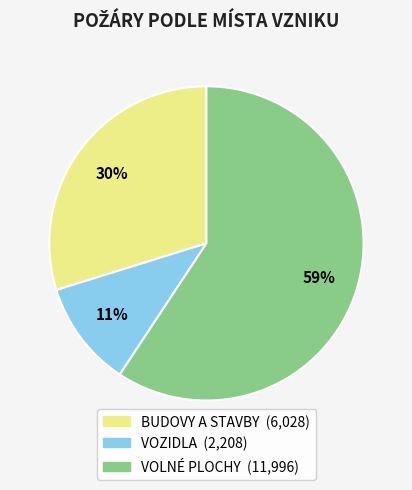

The VOZIDLA slice represents 11% of the pie. True or false?

True